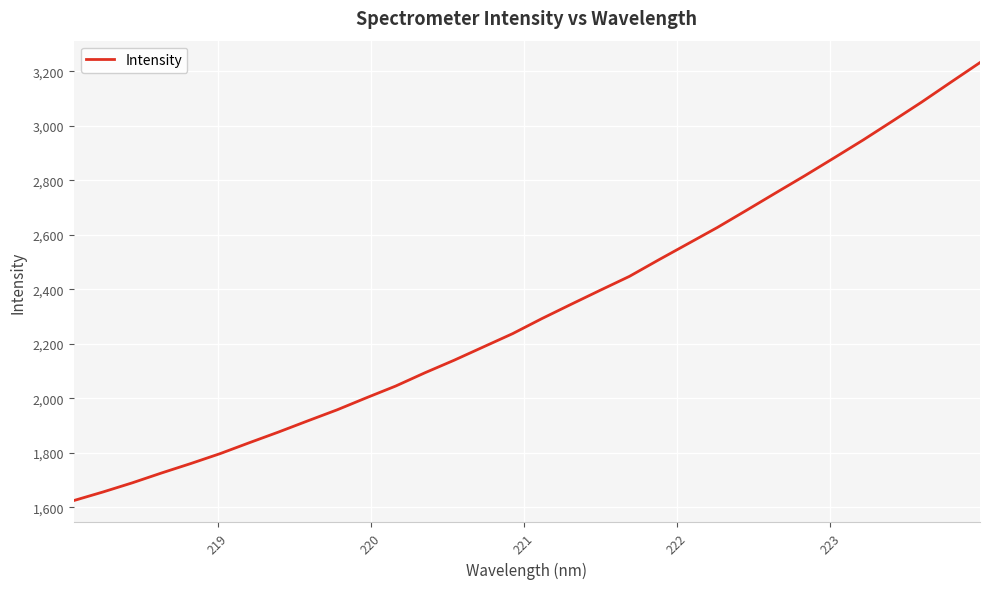

What is the maximum value shown in the chart?

3231.6